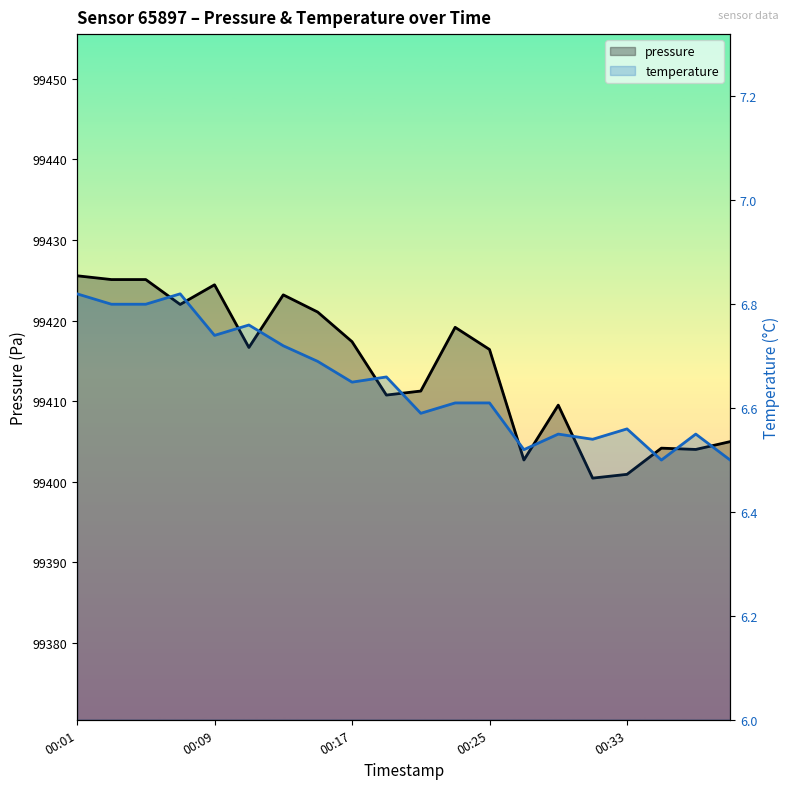

Is the value of temperature at 00:35 greater than the value of pressure at 00:39?

No